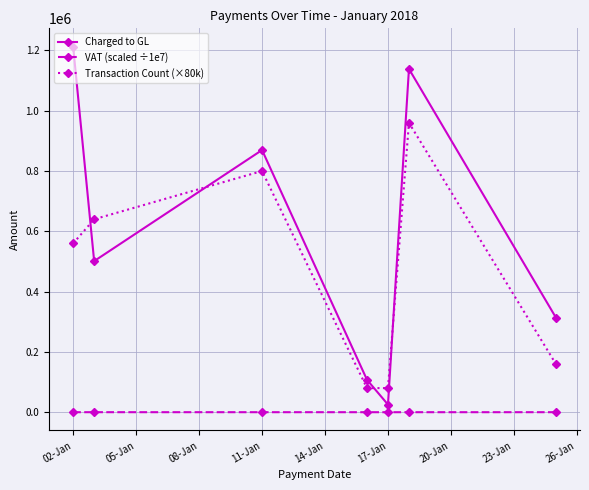

List the series in order of their peak value, lowest first.

VAT (scaled ÷1e7), Transaction Count (×80k), Charged to GL